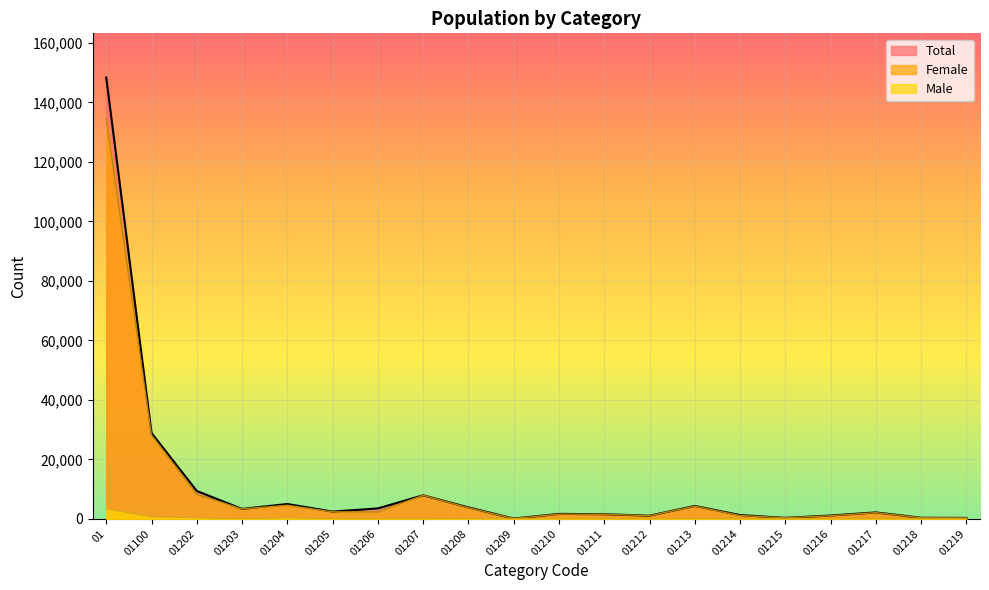

Where is the first local maximum for Total?

01204